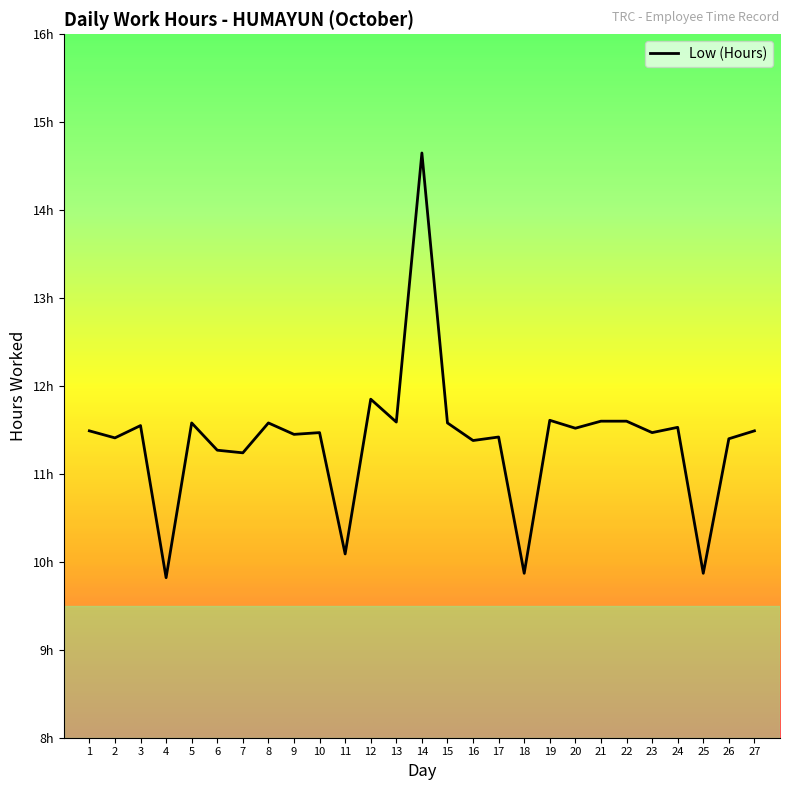

Is this an area chart (filled region under the line)?

No